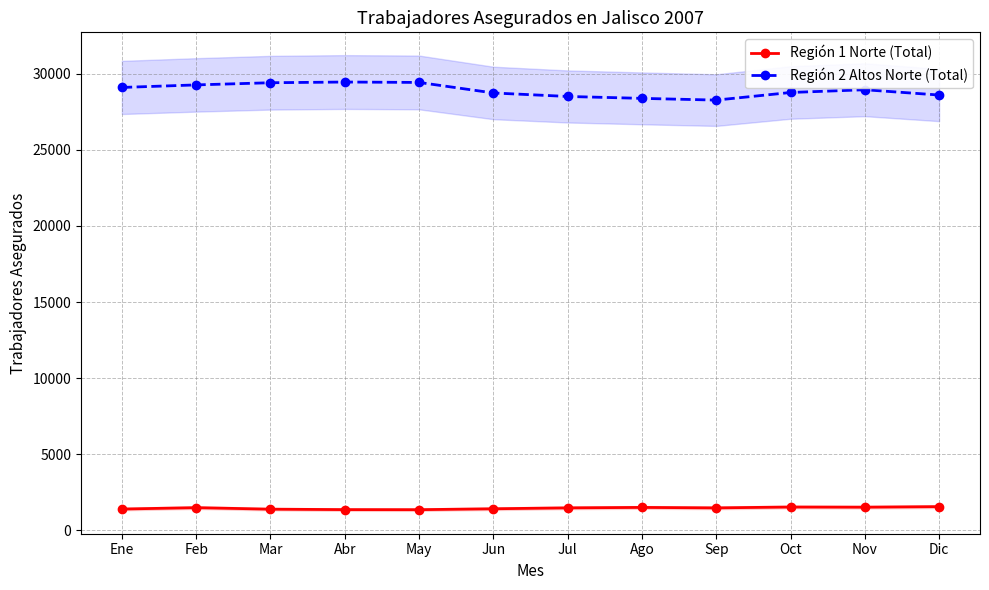

Count the number of categories in the chart.

12